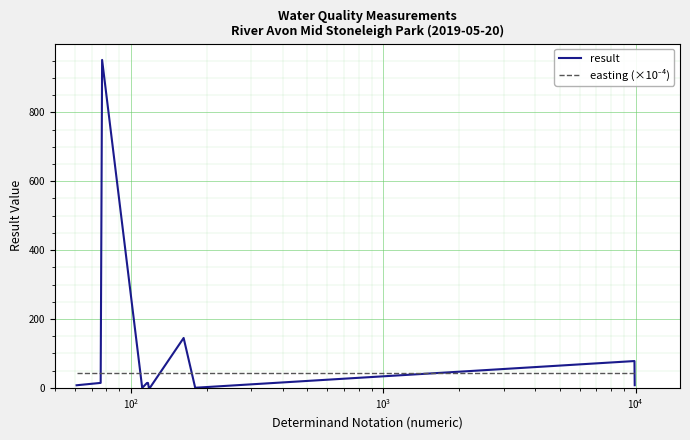

Which series has the widest spread of values?

result